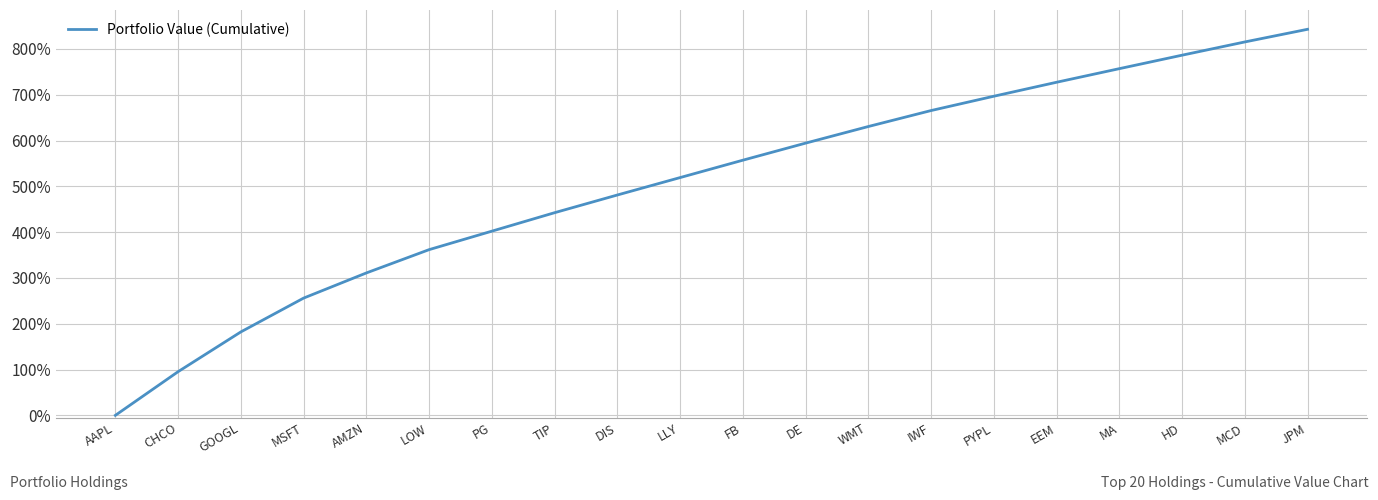

What is the greatest value displayed?

843.0